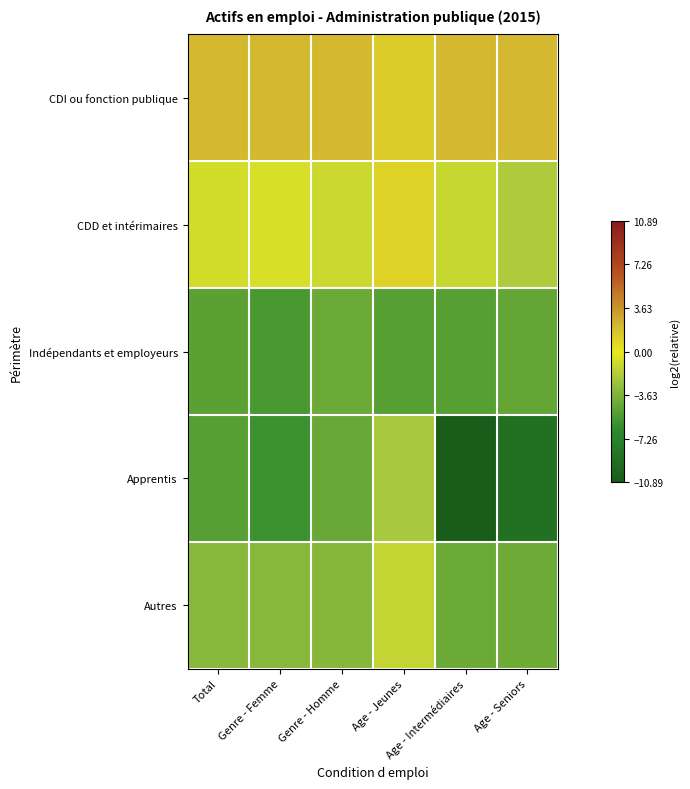

What is the difference between the highest and lowest values at Age - Intermédiaires?

13.0